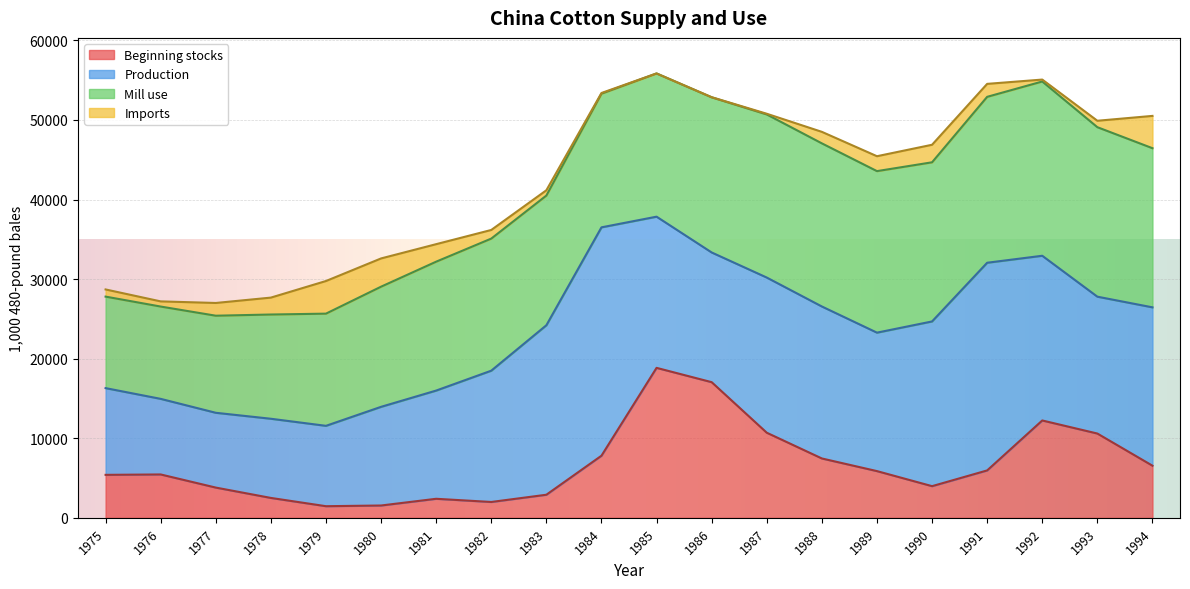

The value of Imports at 1986 is 16. True or false?

True